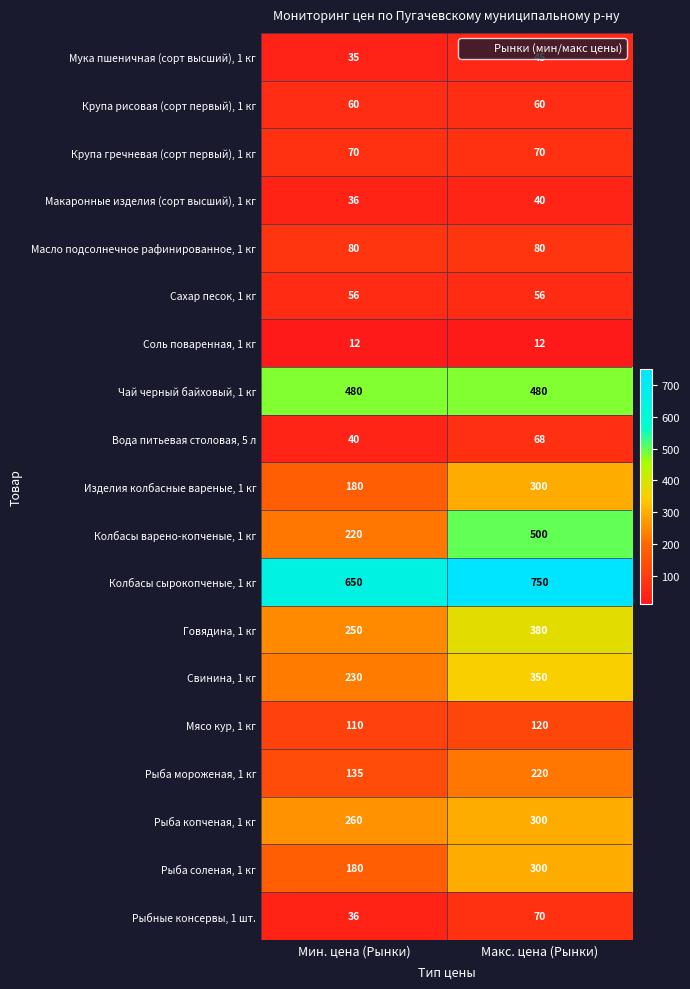

Which series has the largest total across all categories?

Колбасы сырокопченые, 1 кг